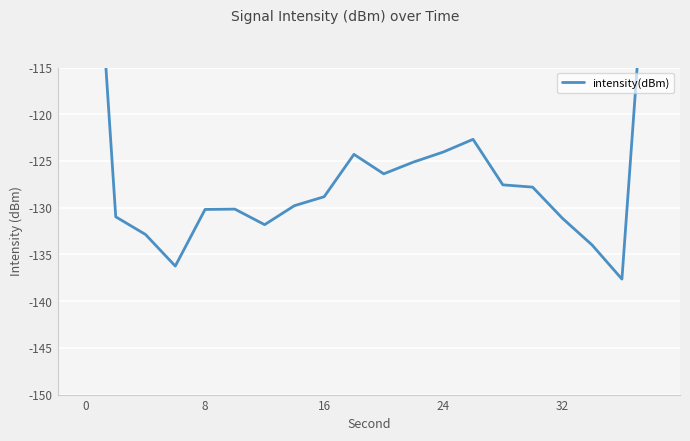

What is the value of the 3rd point from the left?

-132.9